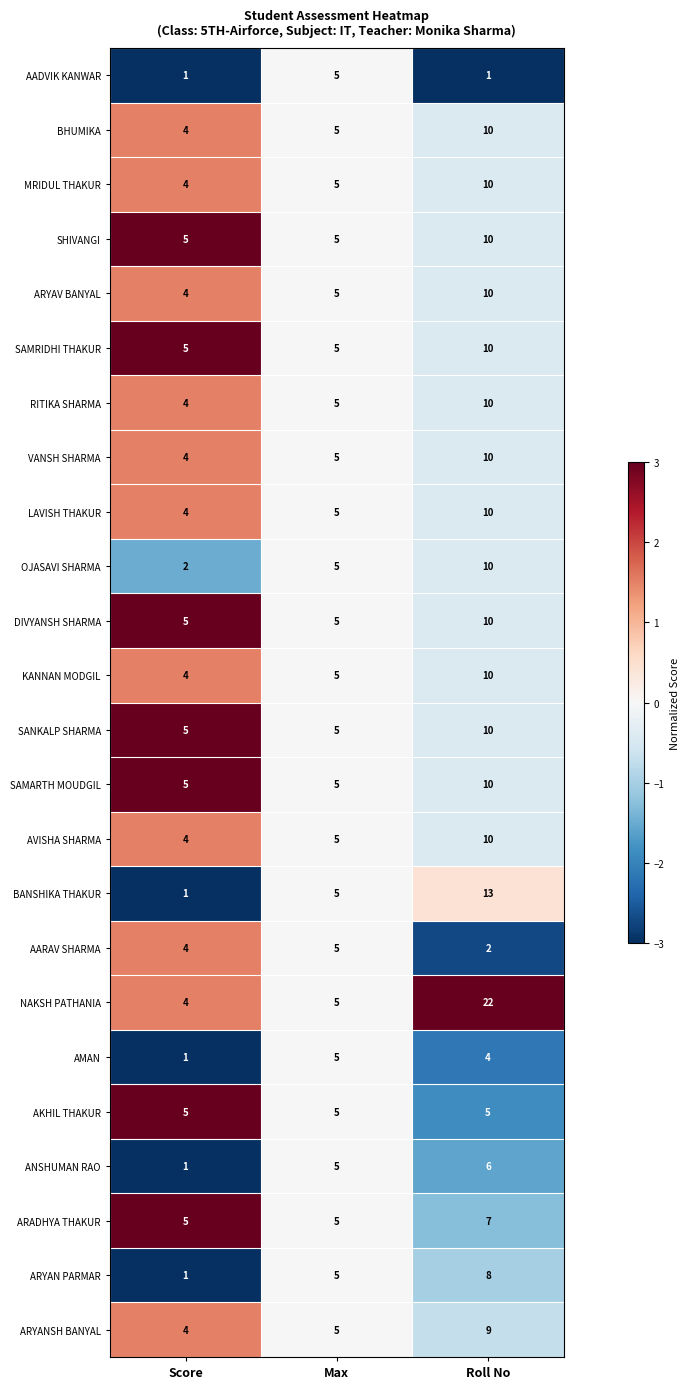

What is the smallest value displayed?

1